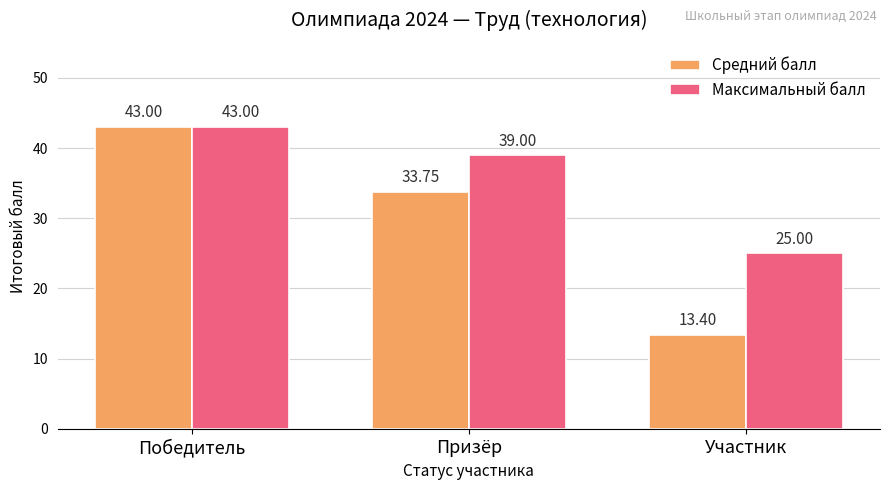

What is the label of the 3rd bar from the left?

Участник